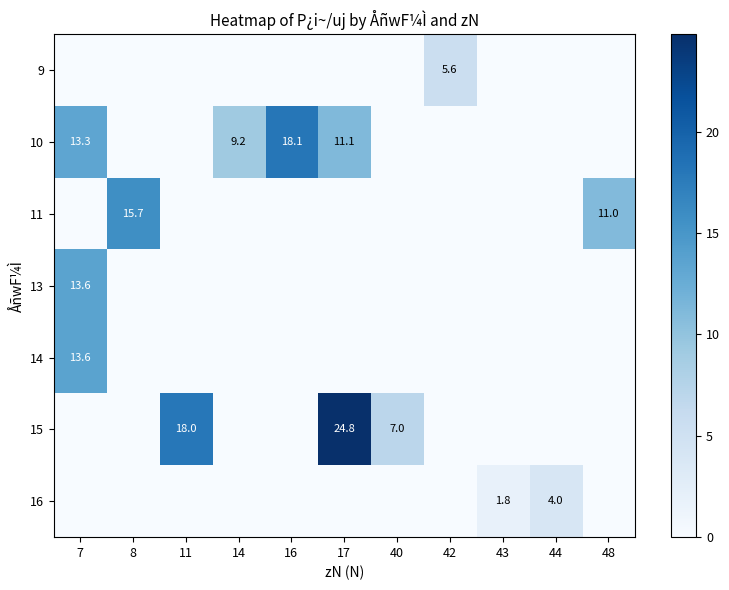

Where is 15 nearest to the value 12?

40